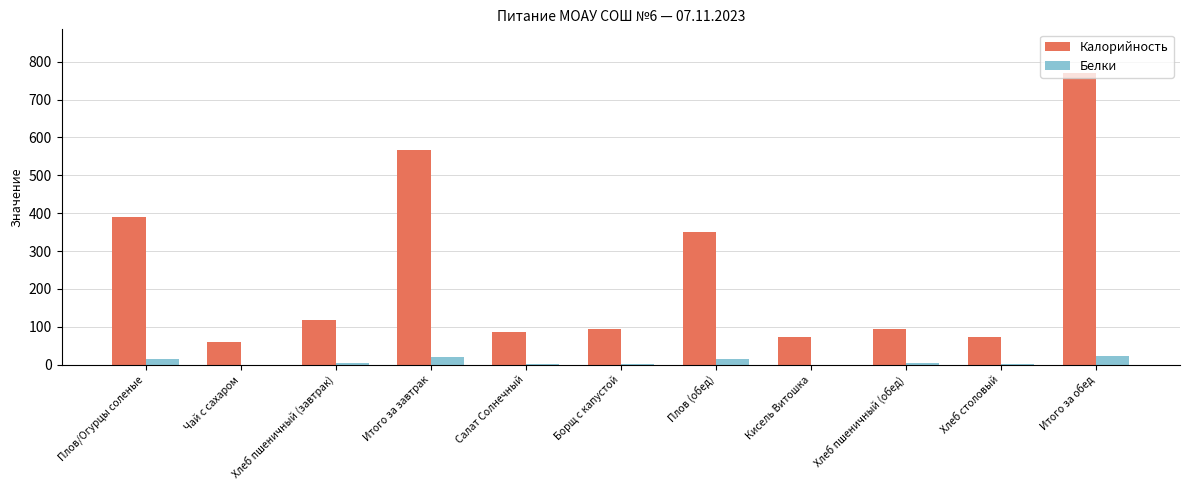

What is the sum of the Калорийность values at Плов/Огурцы соленые and Салат Солнечный?

473.6